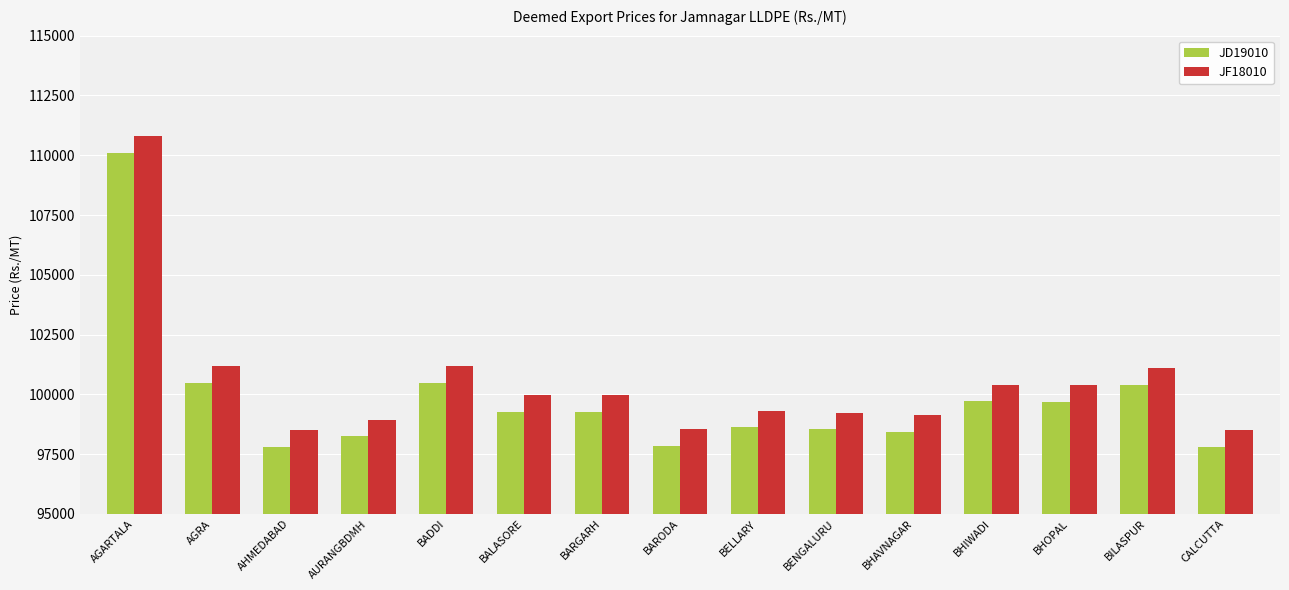

What is the difference between the highest and lowest values at BHIWADI?

700